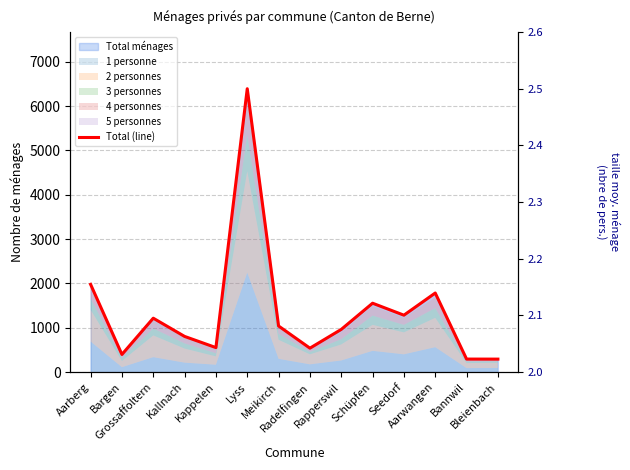

How many data points does each series have?

14